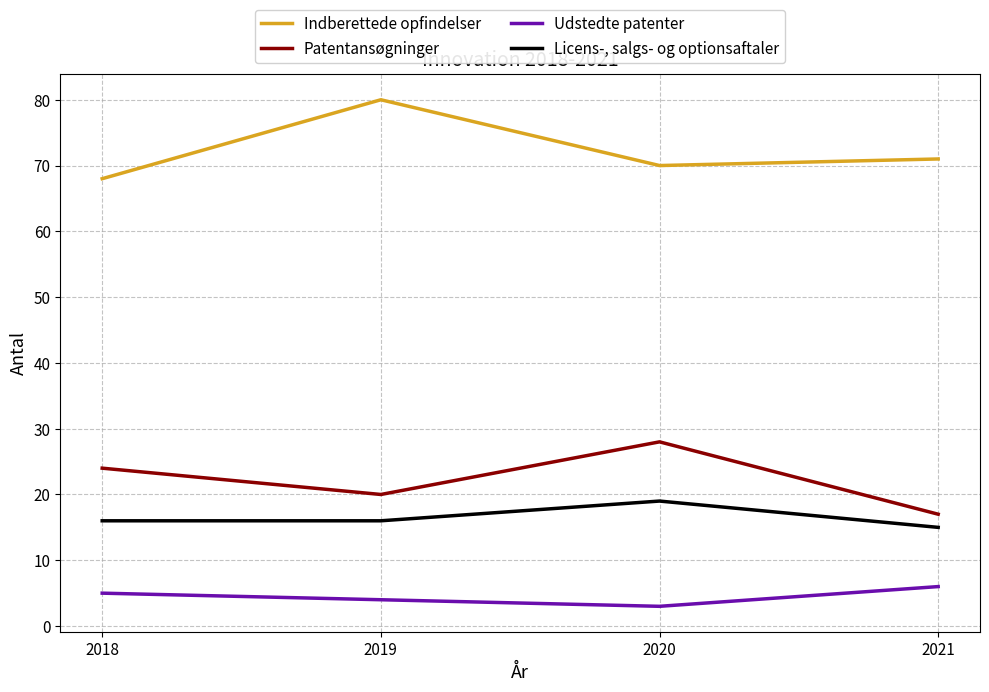

Where is the first local maximum for Licens-, salgs- og optionsaftaler?

2020